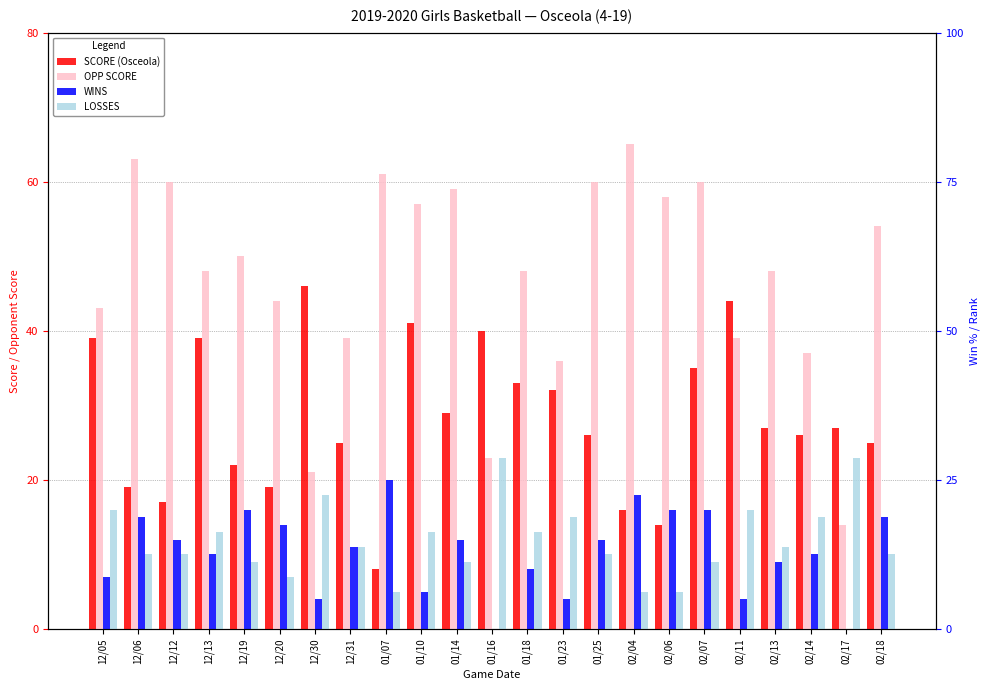

At which label is OPP SCORE closest to 39?

12/31